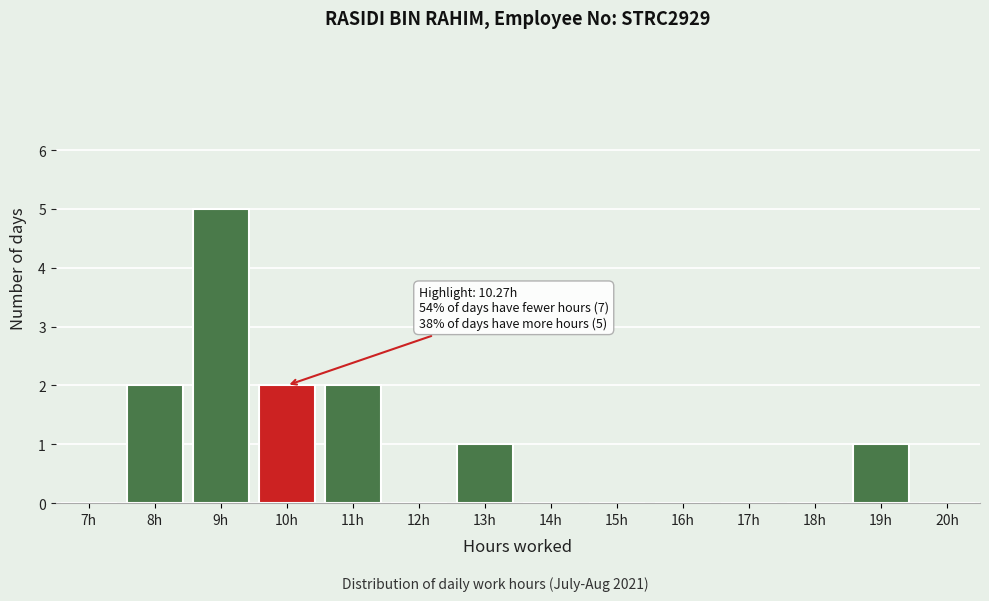

Reading left to right, list all the values displayed in this chart.

7h=0	8h=2	9h=5	10h=2	11h=2	12h=0	13h=1	14h=0	15h=0	16h=0	17h=0	18h=0	19h=1	20h=0